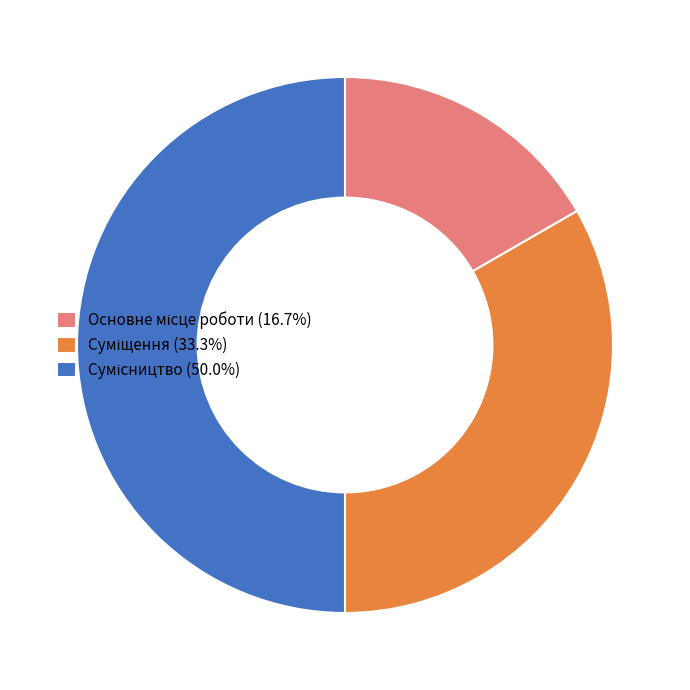

How many segments does this pie chart have?

3